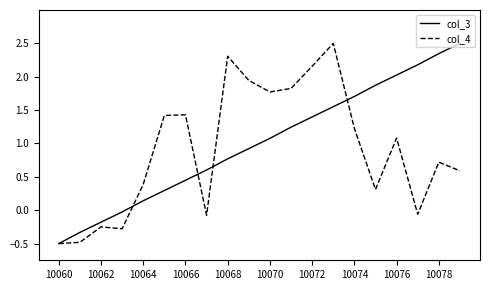

What is the maximum value shown in the chart?

2.5